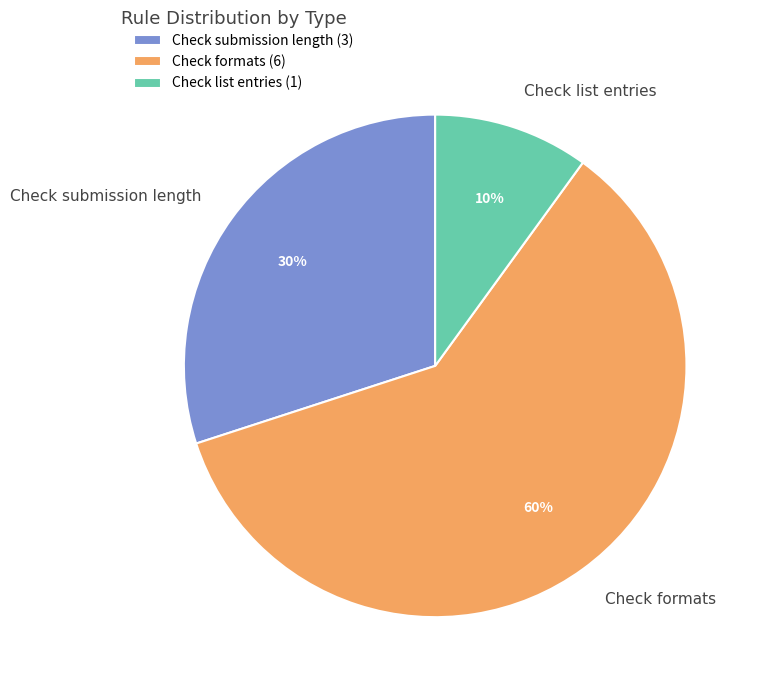

Which category has the smallest portion of the pie?

Check list entries